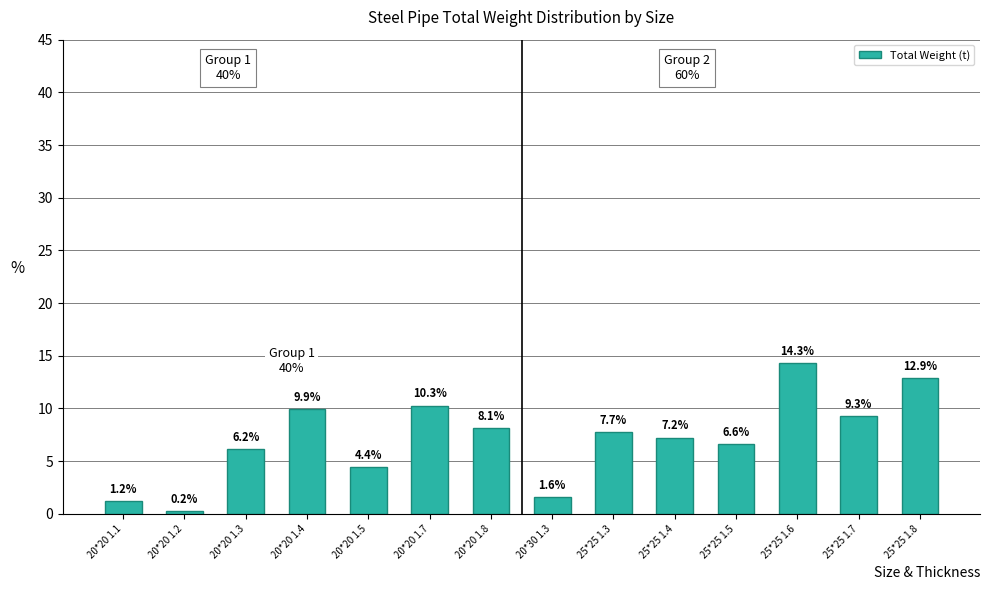

Where does the data first go above 7?

20*20 1.4